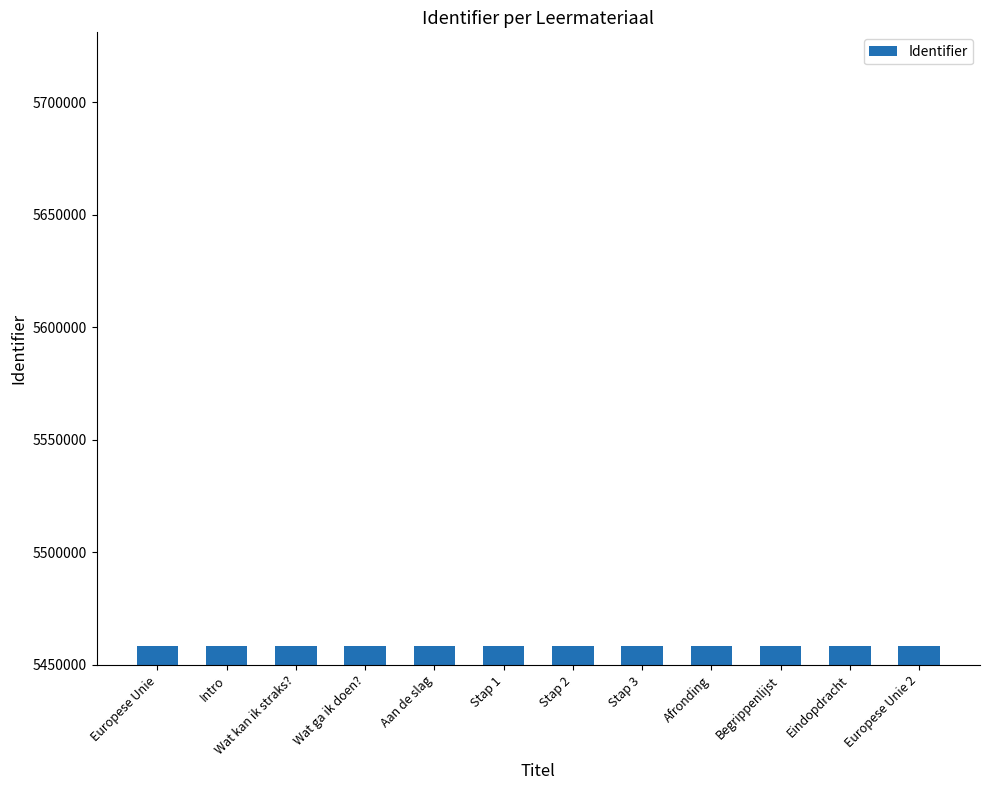

How many series are shown in this chart?

1